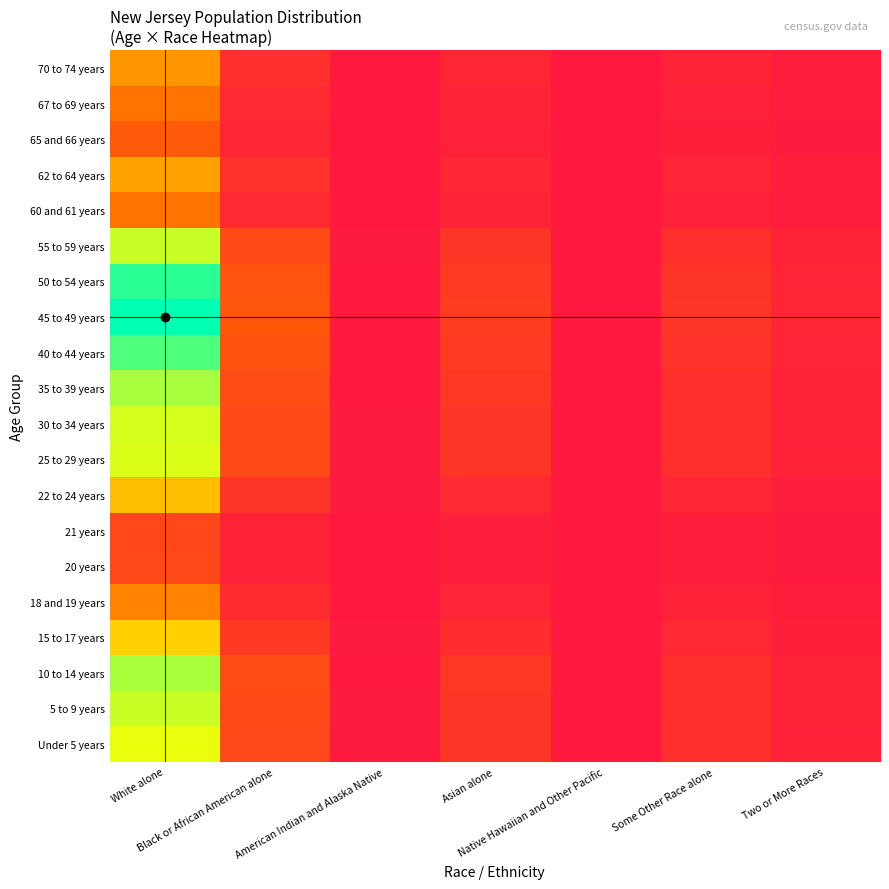

Reading left to right, extract all data points from this chart.

Under 5 years: White alone=4219991550.1	Black or African American alone=843281871.9	American Indian and Alaska Native=20315879.3	Asian alone=507950176.8	Native Hawaiian and Other Pacific=2129856.7	Some Other Race alone=391760649.2	Two or More Races=168192887.3
5 to 9 years: White alone=4405087109.4	Black or African American alone=880269559.6	American Indian and Alaska Native=21206966.2	Asian alone=530229681.6	Native Hawaiian and Other Pacific=2223275.6	Some Other Race alone=408943896.0	Two or More Races=175570095.6
10 to 14 years: White alone=4581251593.4	Black or African American alone=915472548.5	American Indian and Alaska Native=22055057.1	Asian alone=551434174.5	Native Hawaiian and Other Pacific=2312187.0	Some Other Race alone=425298031.3	Two or More Races=182591345.0
15 to 17 years: White alone=2902474651.0	Black or African American alone=580002170.1	American Indian and Alaska Native=13973090.7	Asian alone=349363854.1	Native Hawaiian and Other Pacific=1464897.5	Some Other Race alone=269449675.4	Two or More Races=115681651.5
18 and 19 years: White alone=1762736849.7	Black or African American alone=352248105.8	American Indian and Alaska Native=8486166.1	Asian alone=212176371.4	Native Hawaiian and Other Pacific=889664.6	Some Other Race alone=163642728.7	Two or More Races=70256017.5
20 years: White alone=848335146.6	Black or African American alone=169523005.4	American Indian and Alaska Native=4084054.3	Asian alone=102112049.9	Native Hawaiian and Other Pacific=428160.2	Some Other Race alone=78754737.7	Two or More Races=33811427.3
21 years: White alone=828515179.6	Black or African American alone=165562376.9	American Indian and Alaska Native=3988637.0	Asian alone=99726368.4	Native Hawaiian and Other Pacific=418156.9	Some Other Race alone=76914761.7	Two or More Races=33021478.5
22 to 24 years: White alone=2544841638.3	Black or African American alone=508536283.7	American Indian and Alaska Native=12251374.2	Asian alone=306316433.3	Native Hawaiian and Other Pacific=1284397.8	Some Other Race alone=236249006.8	Two or More Races=101427753.5
25 to 29 years: White alone=4314520546.4	Black or African American alone=862171622.7	American Indian and Alaska Native=20770960.7	Asian alone=519328403.5	Native Hawaiian and Other Pacific=2177566.1	Some Other Race alone=400536197.8	Two or More Races=171960455.2
30 to 34 years: White alone=4342000177.9	Black or African American alone=867662883.7	American Indian and Alaska Native=20903253.1	Asian alone=522636060.3	Native Hawaiian and Other Pacific=2191435.2	Some Other Race alone=403087254.6	Two or More Races=173055689.3
35 to 39 years: White alone=4589394862.0	Black or African American alone=917099819.7	American Indian and Alaska Native=22094260.4	Asian alone=552414360.1	Native Hawaiian and Other Pacific=2316296.9	Some Other Race alone=426054007.2	Two or More Races=182915904.9
40 to 44 years: White alone=5069403105.7	Black or African American alone=1013019976.3	American Indian and Alaska Native=24405115.6	Asian alone=610191791.5	Native Hawaiian and Other Pacific=2558560.1	Some Other Race alone=470615314.7	Two or More Races=202047216.3
45 to 49 years: White alone=5495271093.3	Black or African American alone=1098121273.2	American Indian and Alaska Native=26455328.9	Asian alone=661452491.2	Native Hawaiian and Other Pacific=2773498.4	Some Other Race alone=510150540.6	Two or More Races=219020702.0
50 to 54 years: White alone=5262548332.8	Black or African American alone=1051616231.0	American Indian and Alaska Native=25334955.2	Asian alone=633440215.3	Native Hawaiian and Other Pacific=2656041.8	Some Other Race alone=488545848.2	Two or More Races=209745253.8
55 to 59 years: White alone=4411896566.7	Black or African American alone=881630295.0	American Indian and Alaska Native=21239748.3	Asian alone=531049319.5	Native Hawaiian and Other Pacific=2226712.4	Some Other Race alone=409576048.3	Two or More Races=175841494.8
60 and 61 years: White alone=1568468413.1	Black or African American alone=313427399.9	American Indian and Alaska Native=7550919.1	Asian alone=188792749.5	Native Hawaiian and Other Pacific=791616.0	Some Other Race alone=145607922.8	Two or More Races=62513213.1
62 to 64 years: White alone=2179790763.0	Black or African American alone=435588084.3	American Indian and Alaska Native=10493946.6	Asian alone=262376142.3	Native Hawaiian and Other Pacific=1100154.3	Some Other Race alone=202359704.8	Two or More Races=86878207.7
65 and 66 years: White alone=1162428192.5	Black or African American alone=232288290.3	American Indian and Alaska Native=5596160.7	Asian alone=139918670.2	Native Hawaiian and Other Pacific=586684.9	Some Other Race alone=107913397.0	Two or More Races=46329987.1
67 to 69 years: White alone=1575176469.6	Black or African American alone=314767872.4	American Indian and Alaska Native=7583213.1	Asian alone=189600182.1	Native Hawaiian and Other Pacific=795001.6	Some Other Race alone=146230661.6	Two or More Races=62780570.8
70 to 74 years: White alone=2031620714.8	Black or African American alone=405979229.8	American Indian and Alaska Native=9780626.5	Asian alone=244541272.0	Native Hawaiian and Other Pacific=1025372.0	Some Other Race alone=188604418.0	Two or More Races=80972710.5